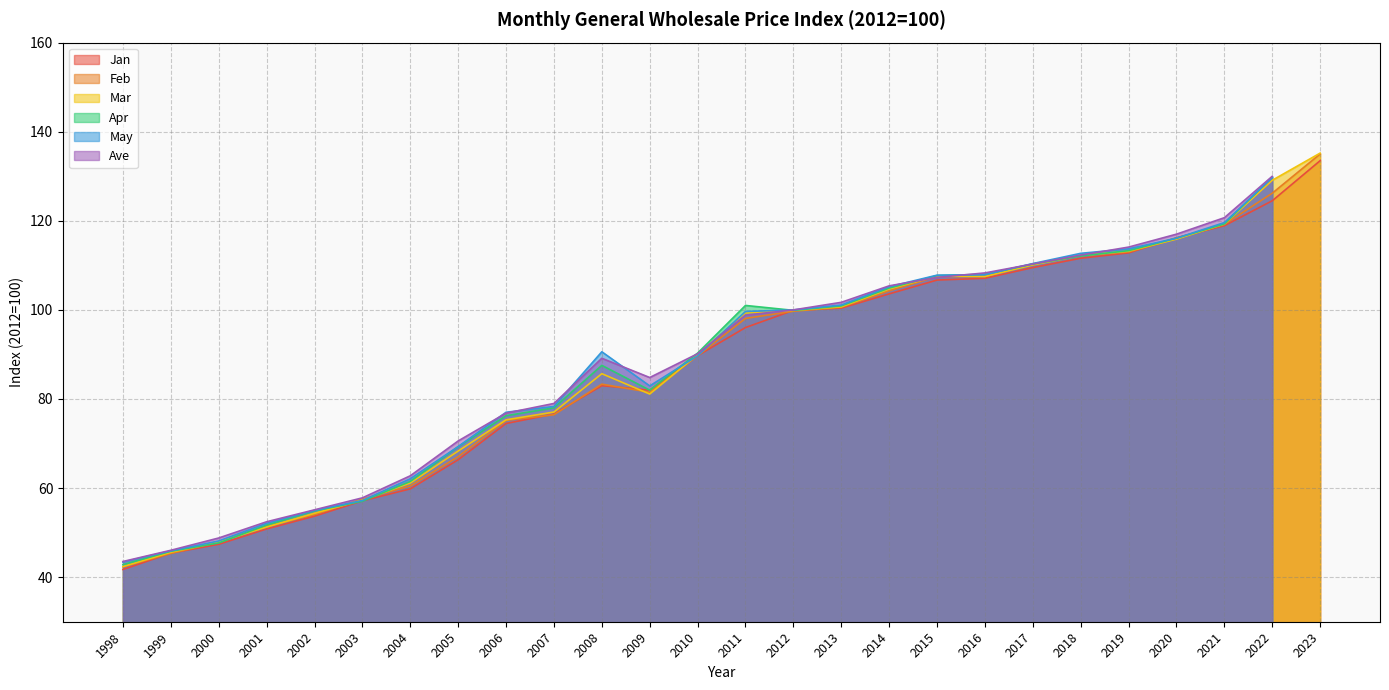

In Feb, how many points are higher than both neighbors (excluding endpoints)?

1